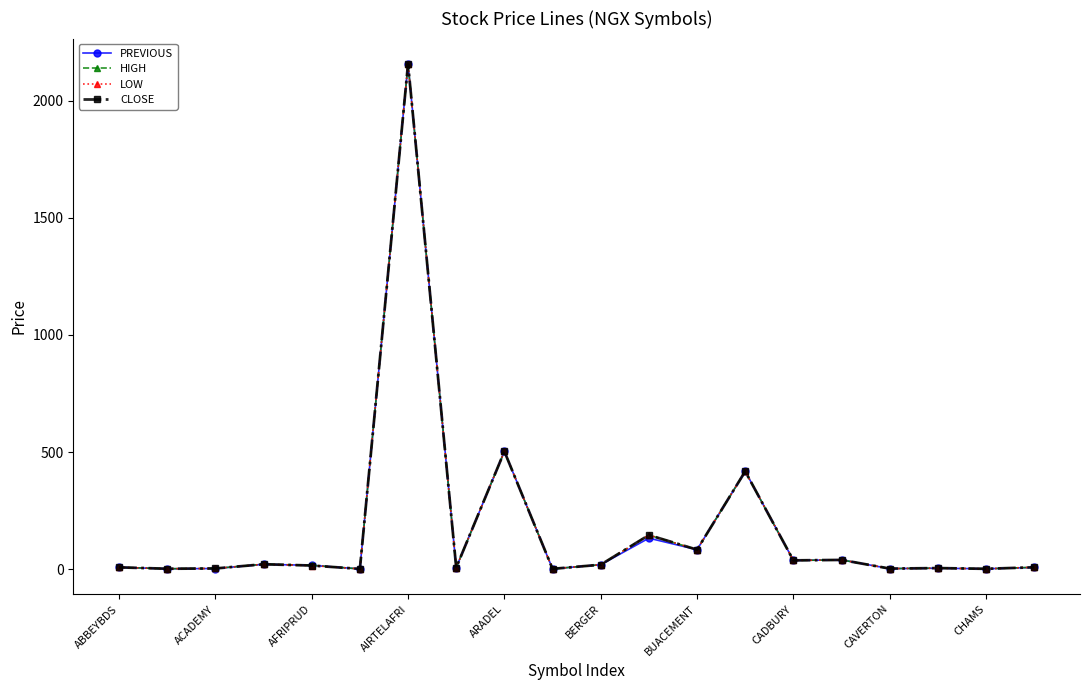

What is the value of the CLOSE point at the 7th from the left?

2156.9